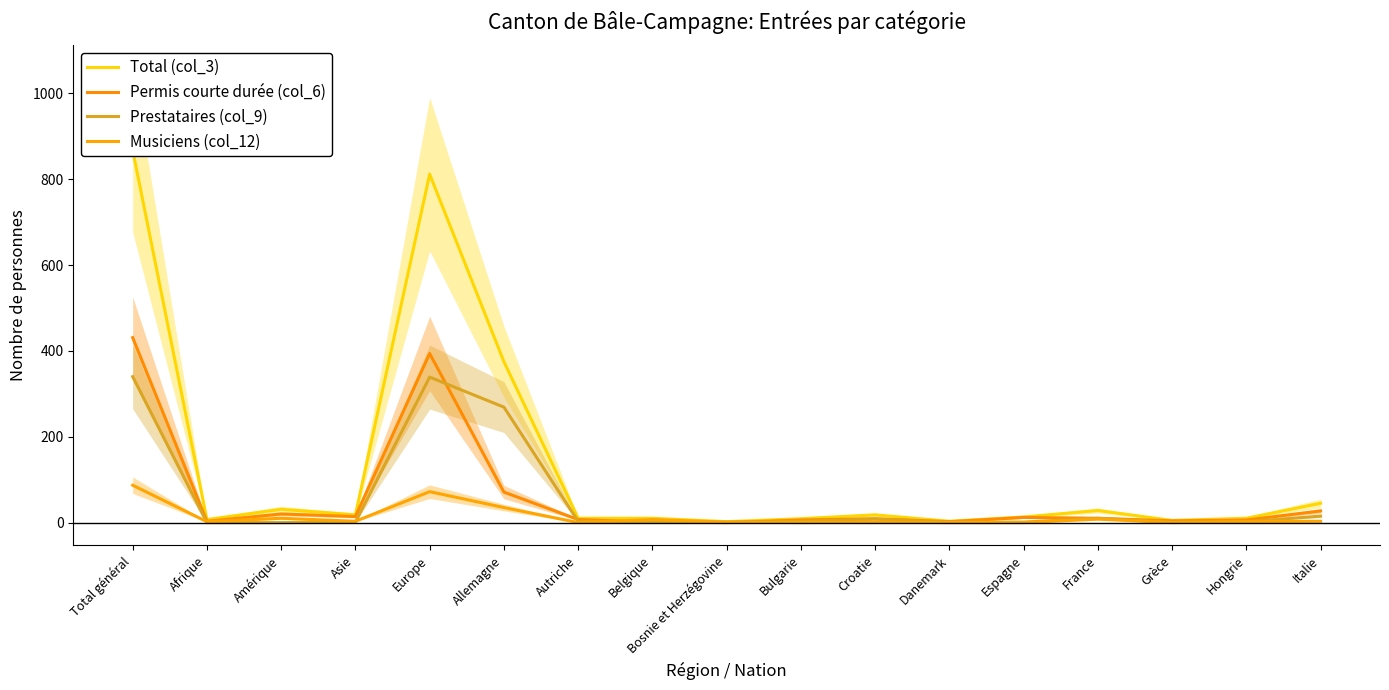

Count the number of categories in the chart.

17